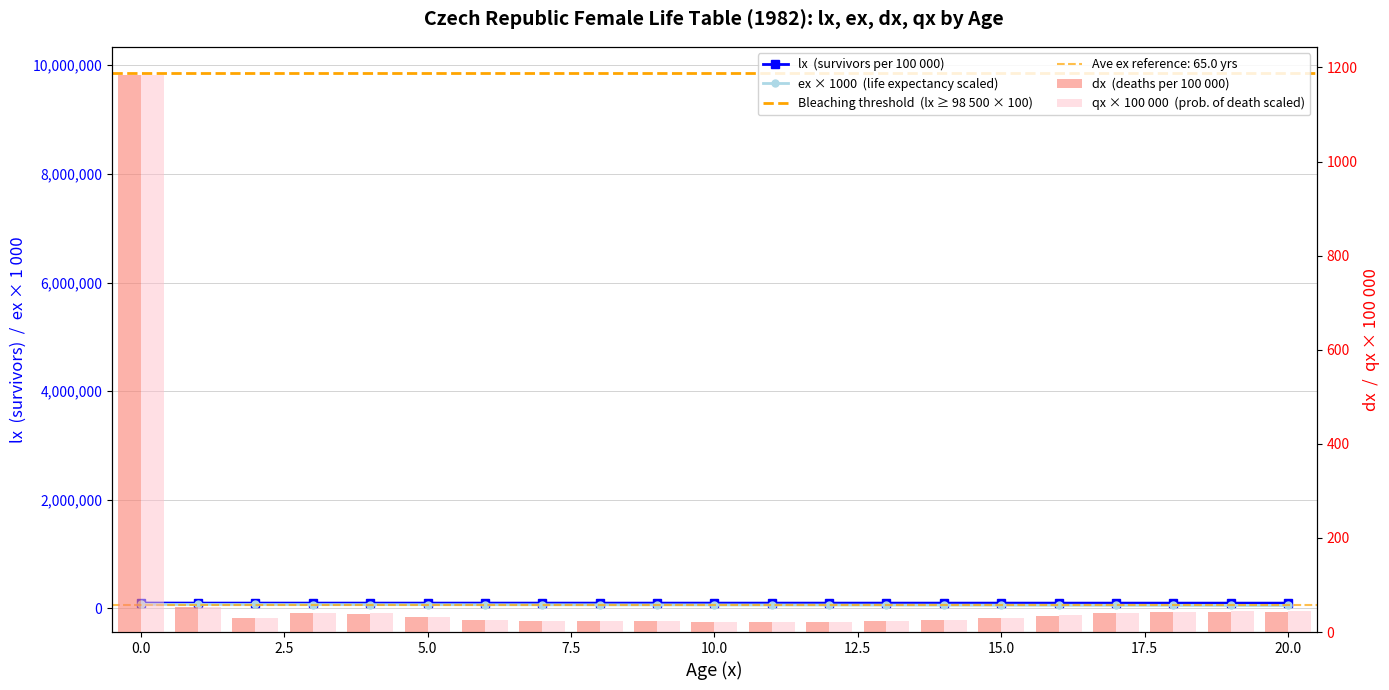

What is the sum of the qx values at 5.0 and 7.5?

56.4